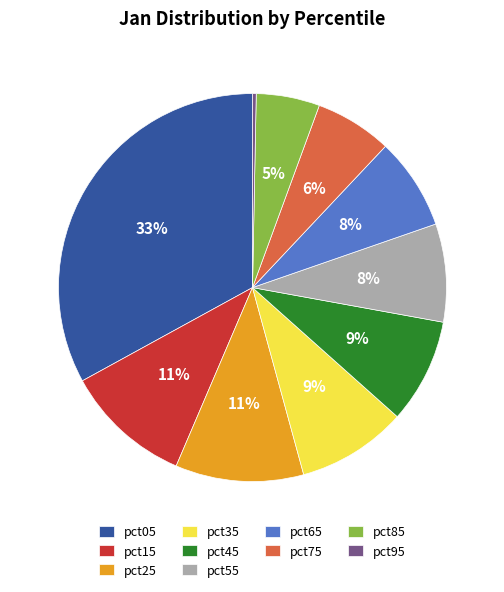

Which category has the smallest portion of the pie?

pct95